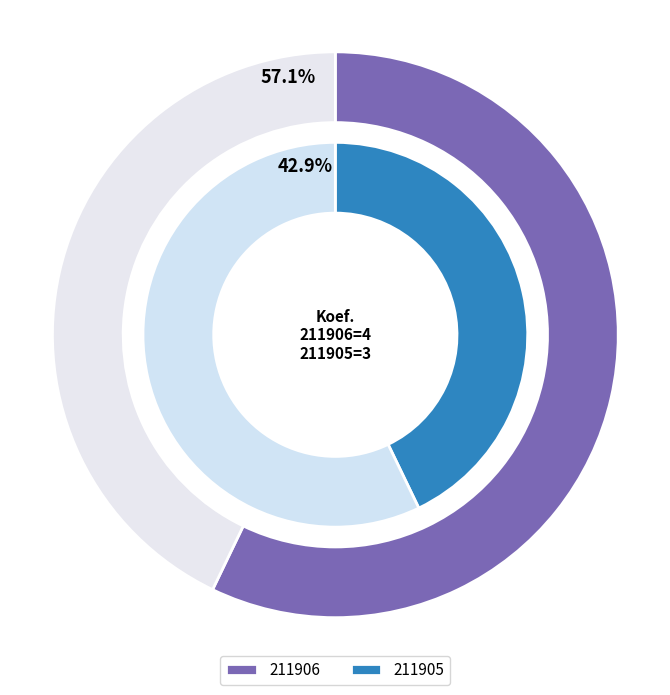

What percentage is the 211905 slice, to the nearest percent?

43%